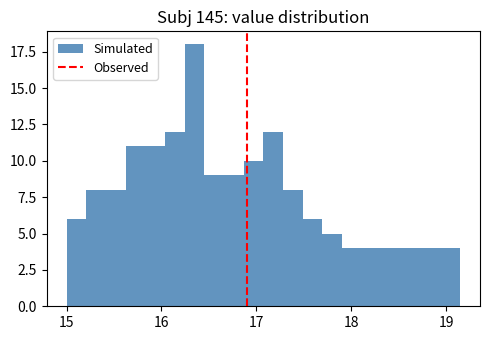

Read against the x-axis, roughly where is the centre of the tallest bar?

16.3